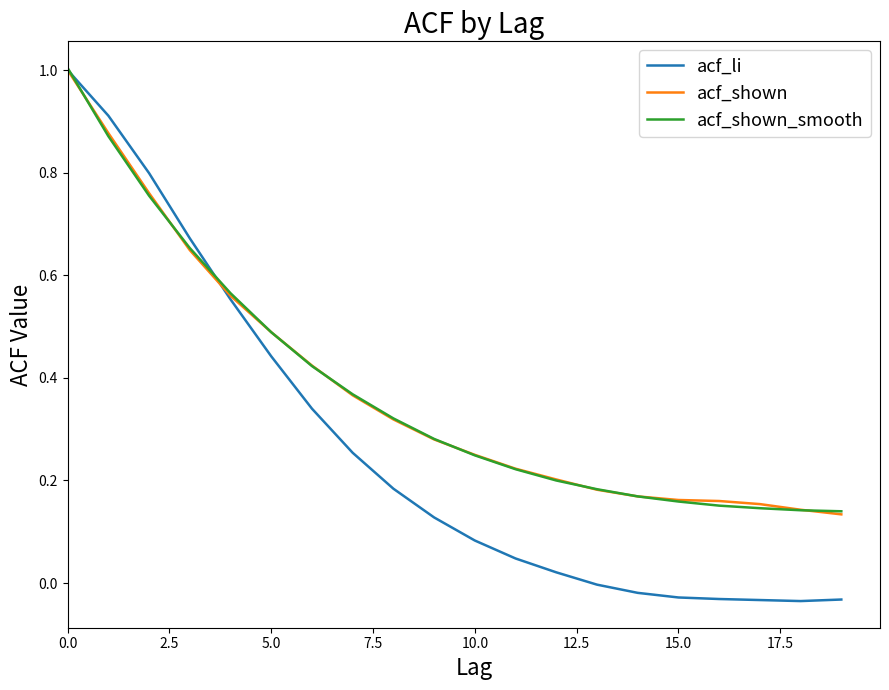

What is the maximum value shown in the chart?

1.0